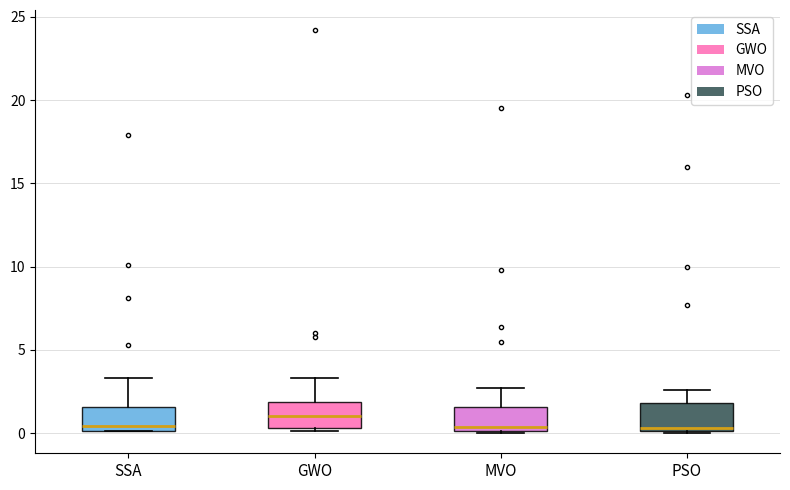

Reading left to right, read every box against the y-axis: the position of its median line, the range the box covers, and the ends of its whiskers. The values are not printed on the chart, so give them approximately, as read against the axis.

SSA: median 0.5, box 0.0 to 1.5, whiskers 0.0 to 3.5
GWO: median 1.0, box 0.5 to 2.0, whiskers 0.0 to 3.5
MVO: median 0.5, box 0.0 to 1.5, whiskers 0.0 to 2.5
PSO: median 0.5, box 0.0 to 2.0, whiskers 0.0 to 2.5